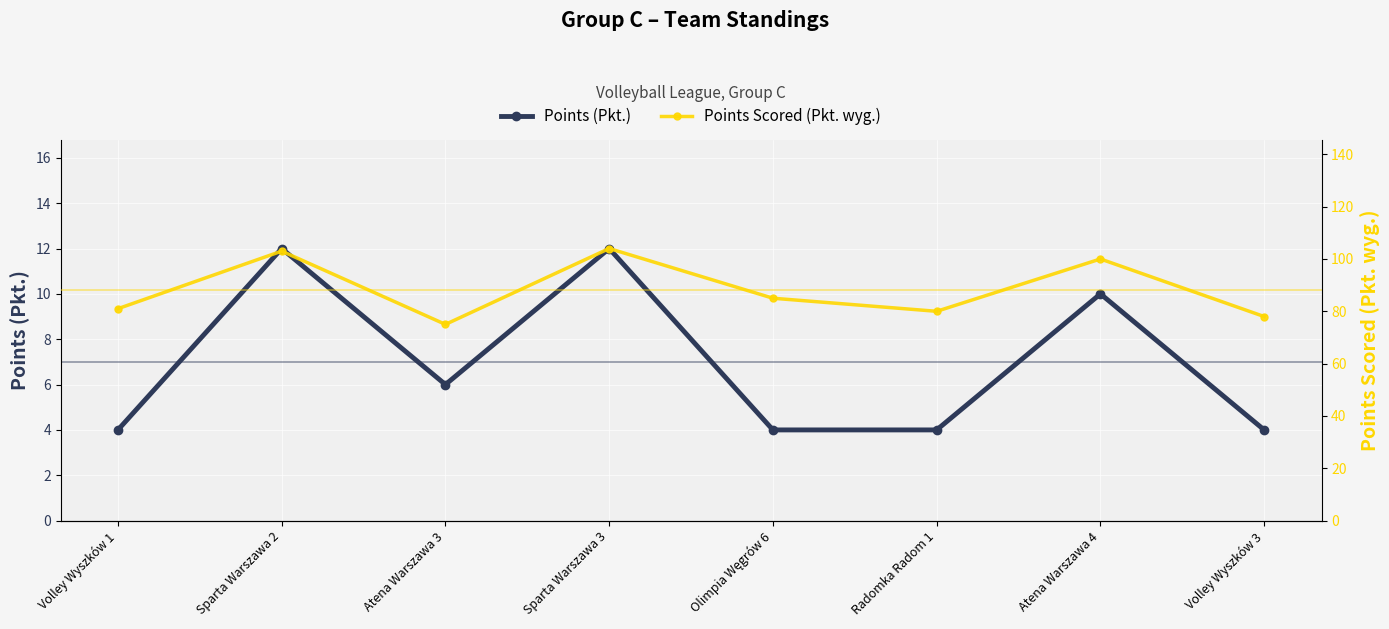

What is the average value of the Points Scored (Pkt. wyg.) series?

88